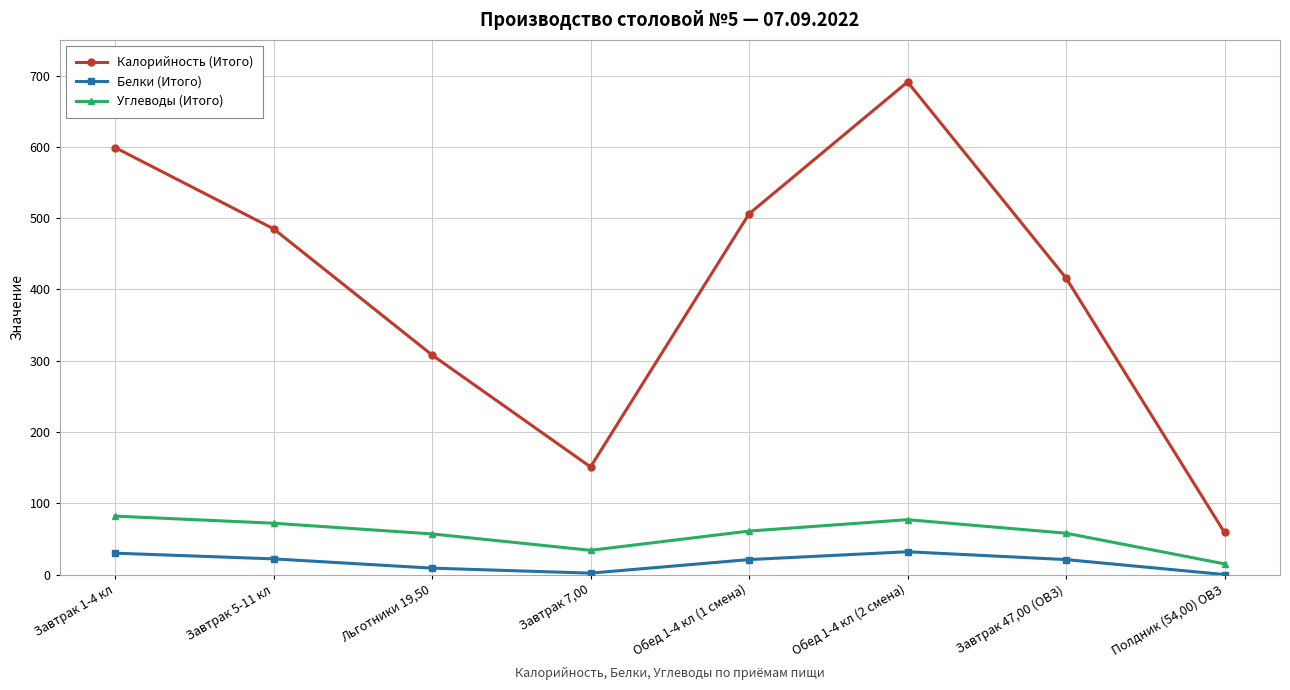

The value of Белки (Итого) at Завтрак 5-11 кл is 22. True or false?

True